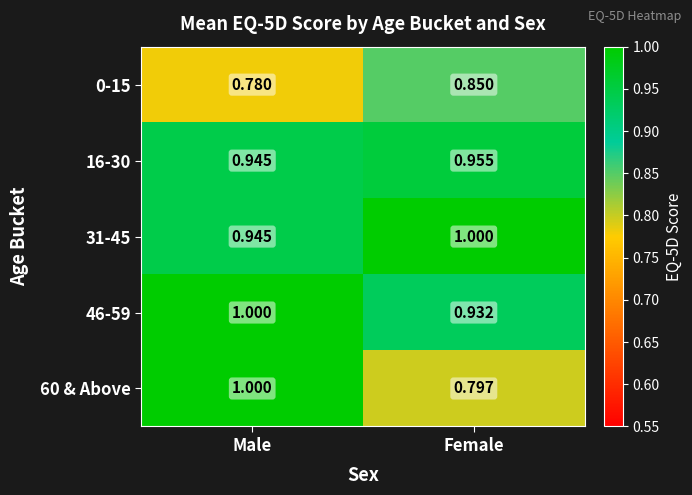

How many distinct data groups are displayed?

5